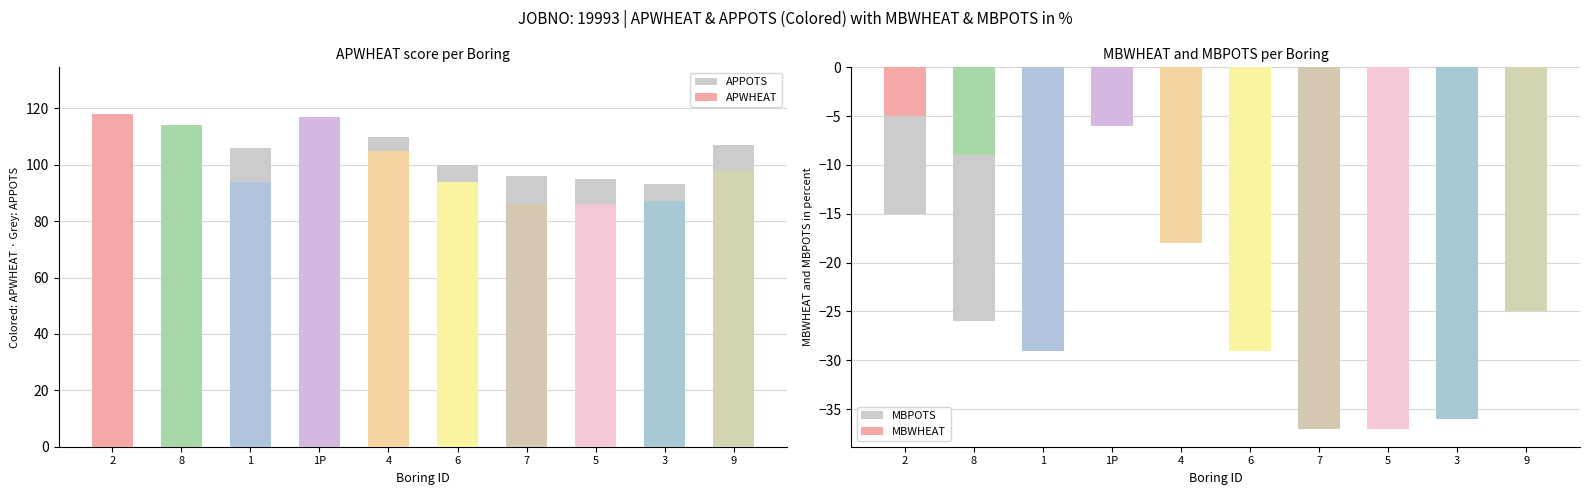

Rank the categories by APPOTS value from highest to lowest.

1P, 4, 9, 2, 1, 6, 7, 8, 5, 3